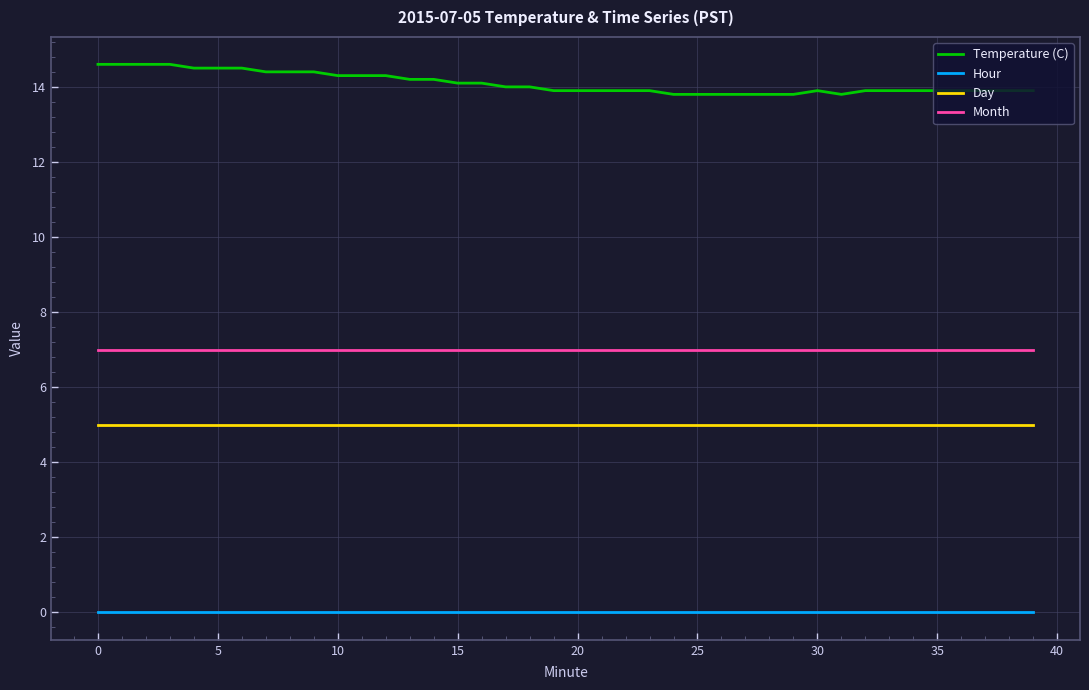

Which series has the widest spread of values?

Temperature (C)